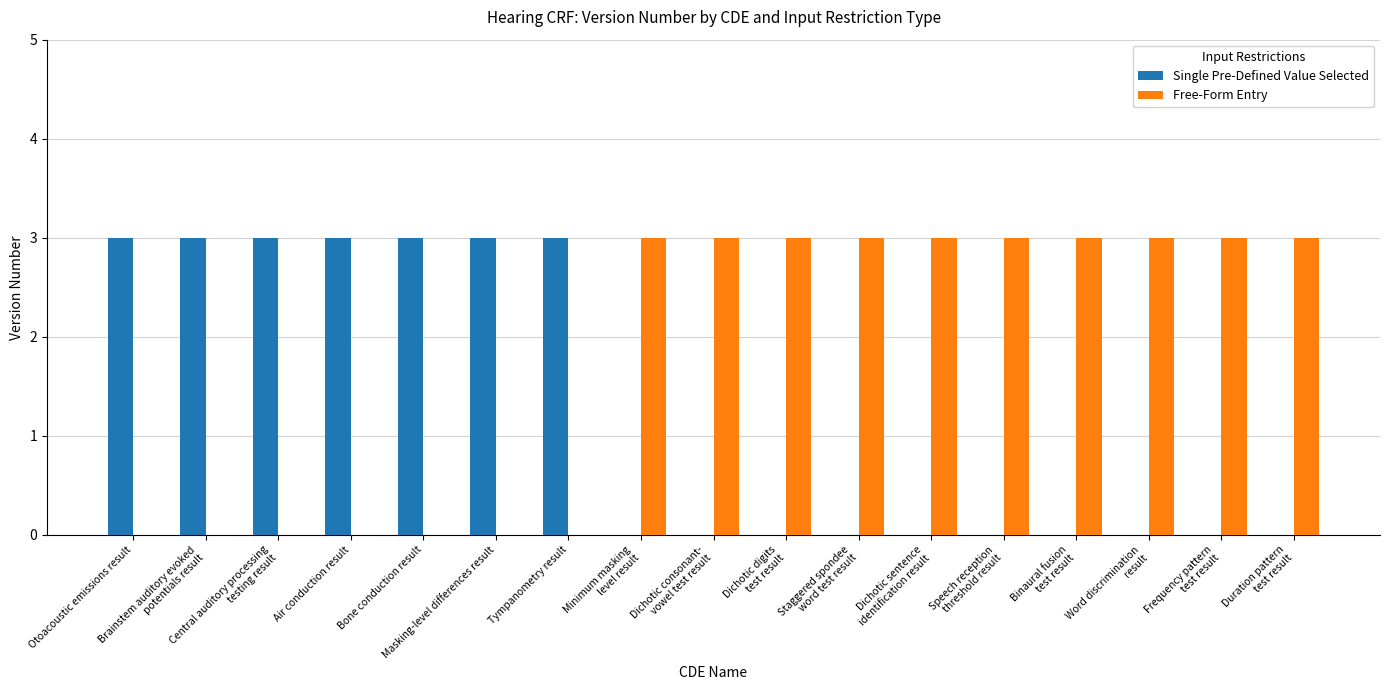

What are all the series names shown in the legend?

Single Pre-Defined Value Selected, Free-Form Entry